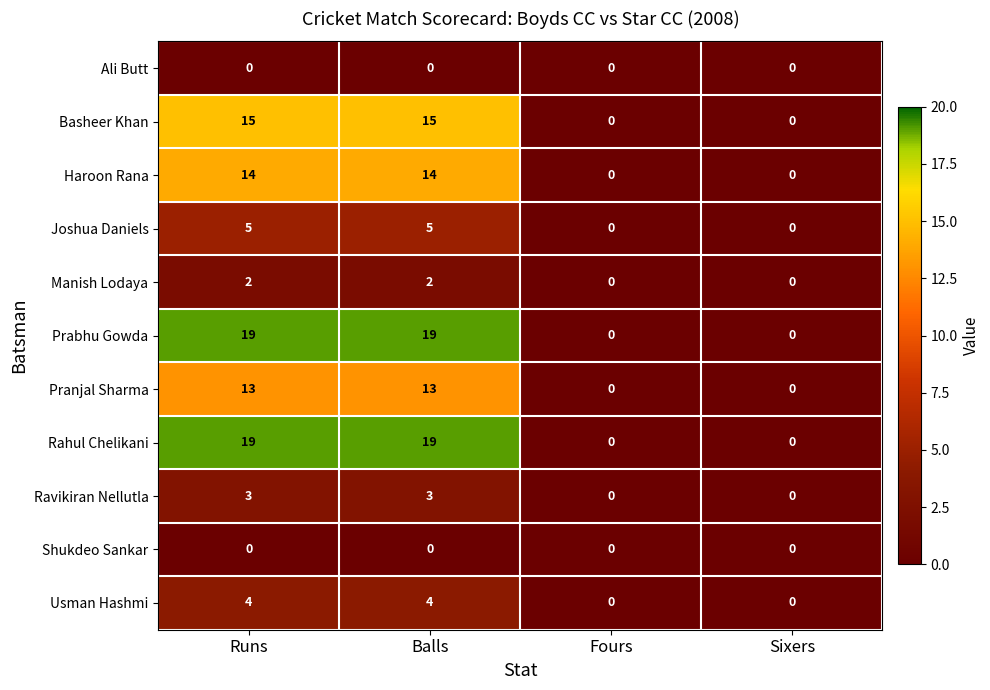

Is the value of Manish Lodaya at Fours greater than the value of Basheer Khan at Runs?

No